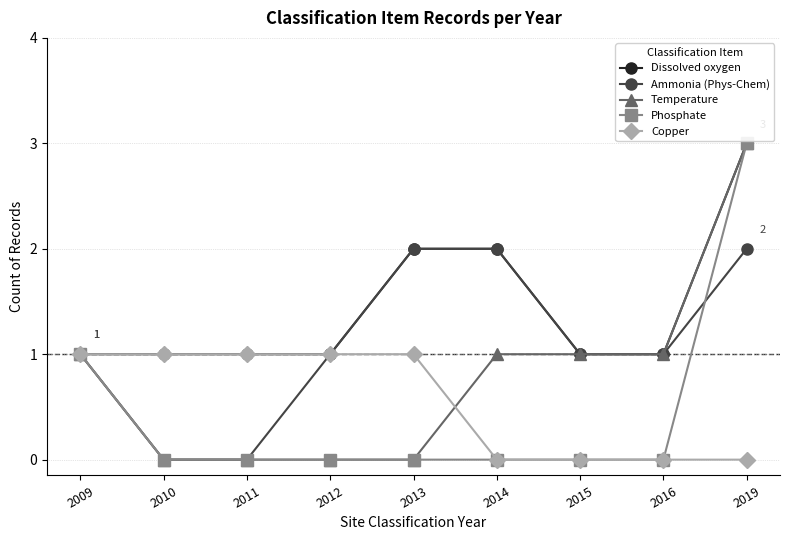

What is the difference between the Dissolved oxygen values at 2014 and 2019?

1